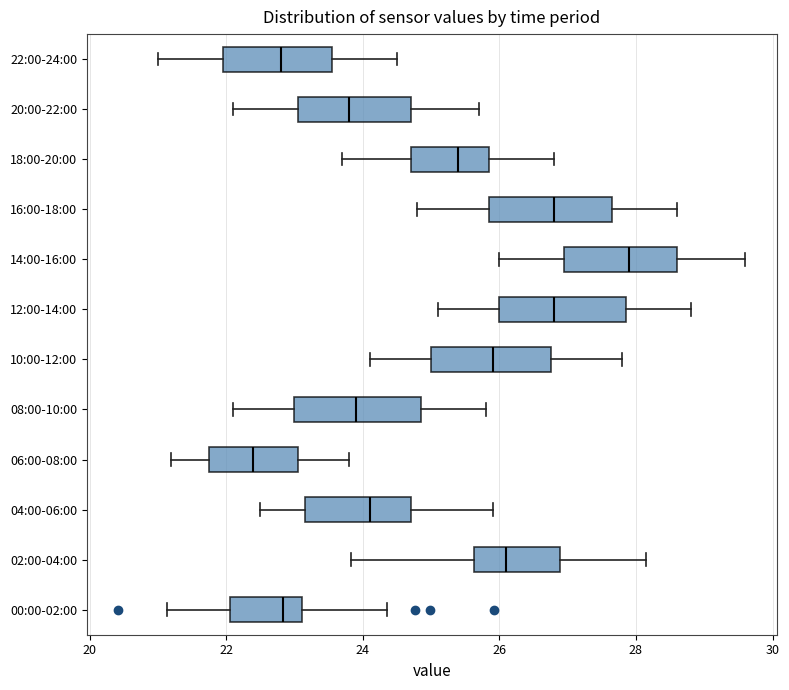

Where does the left whisker of the box for 16:00-18:00 end on the x-axis? The values are not printed on the chart, so give them approximately, as read against the axis.

24.8